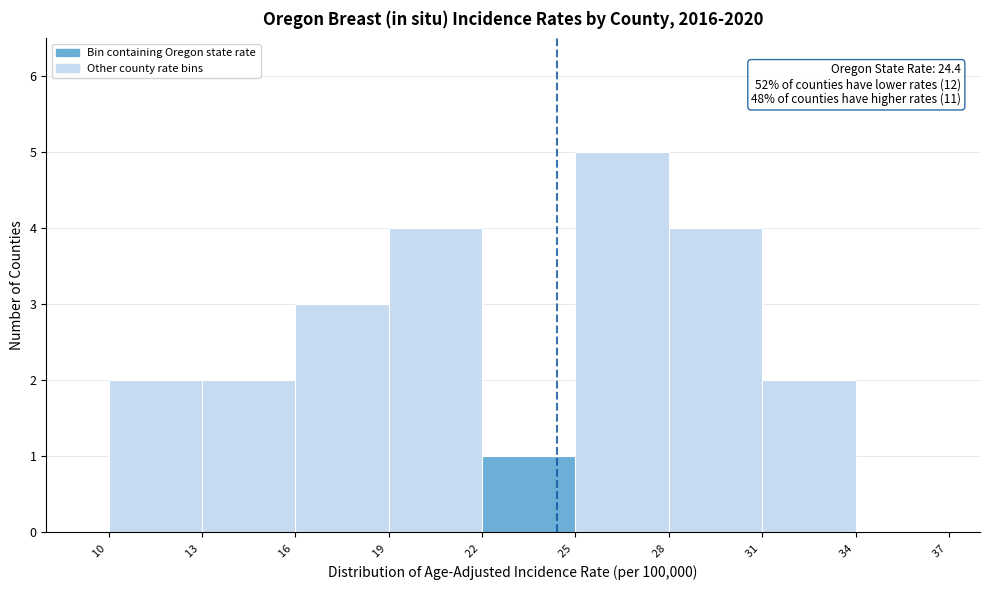

Over which range of the x-axis is the bar tallest?

25 to 28